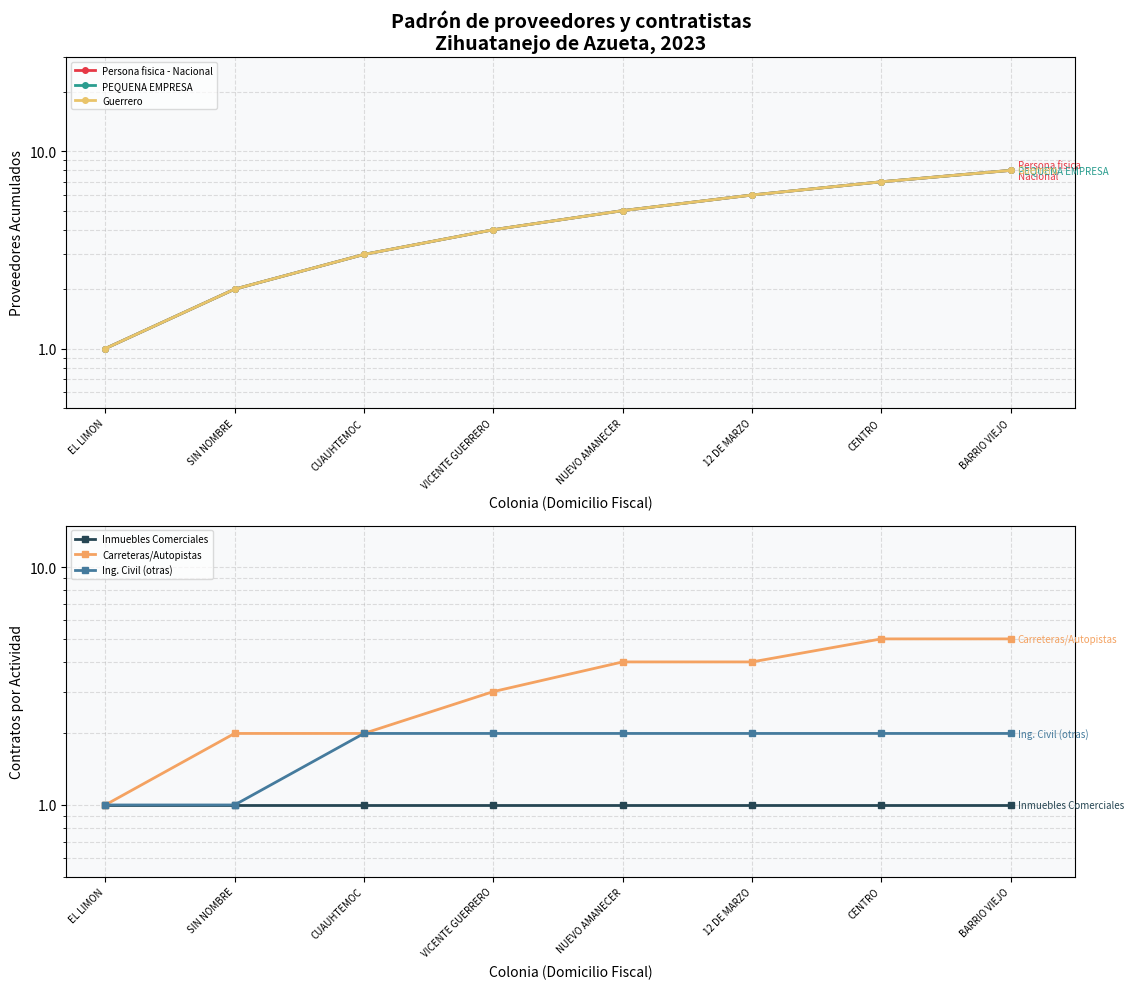

Where is Ing. Civil (otras) nearest to the value 1?

EL LIMON